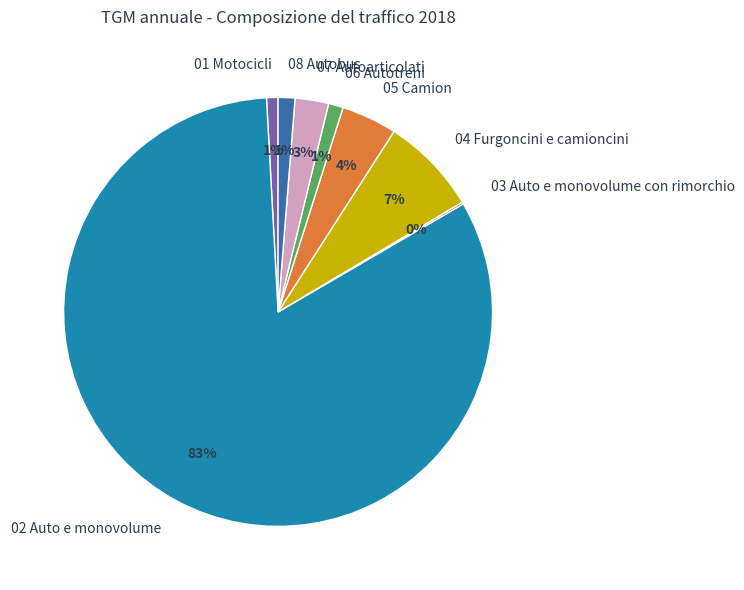

Between 04 Furgoncini e camioncini and 06 Autotreni, which is larger?

04 Furgoncini e camioncini